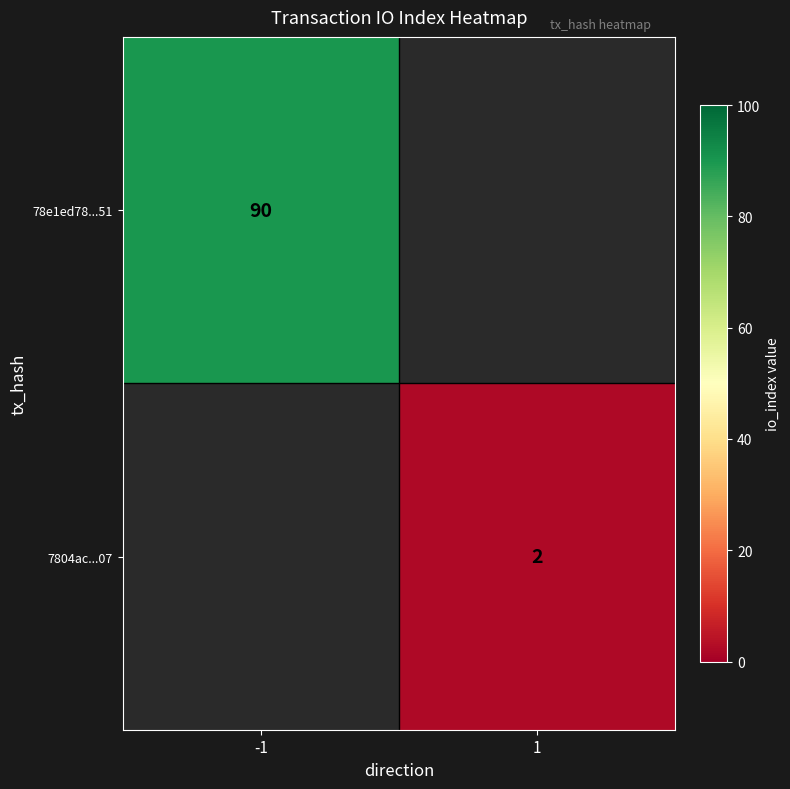

Is it true that 78e1ed78...51 equals 137 at -1?

False